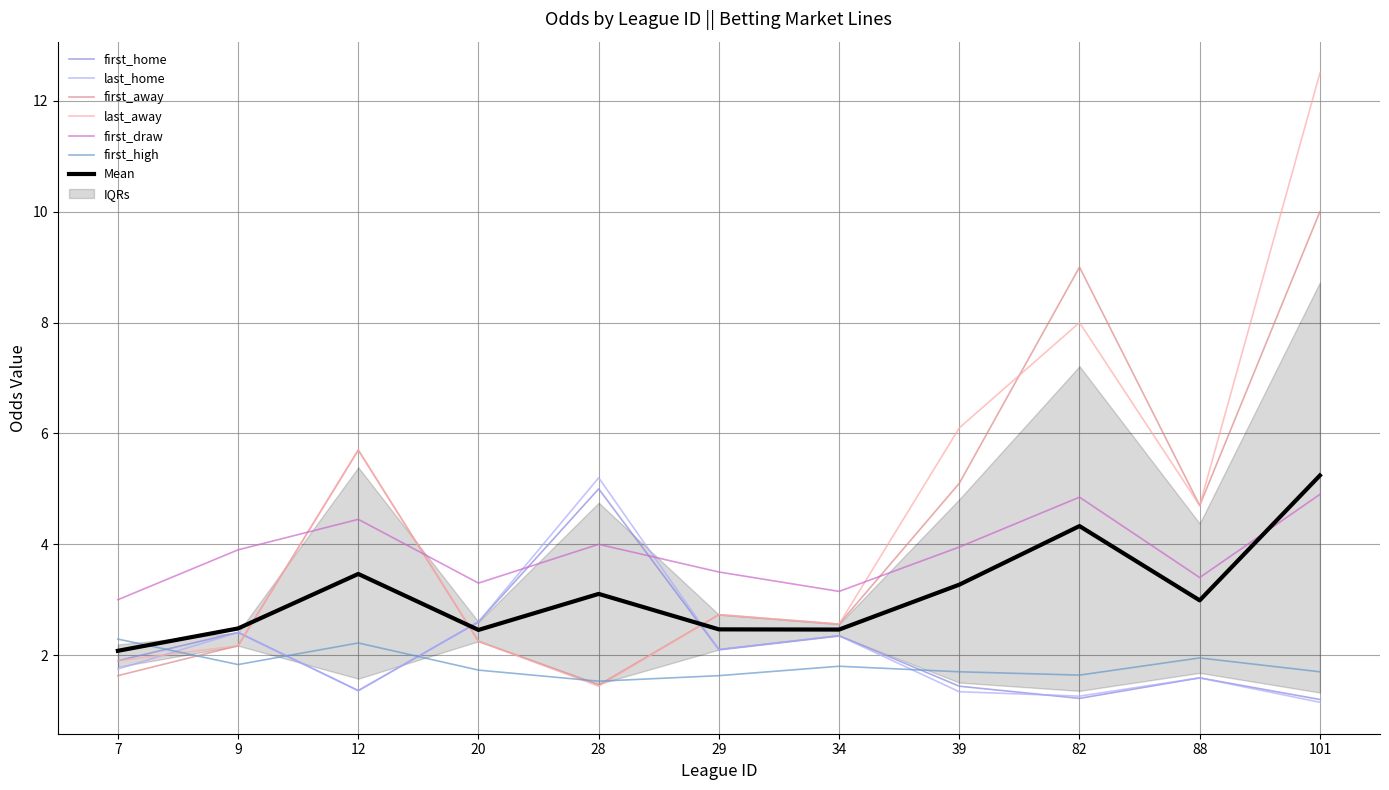

True or false: first_high has more than 1 points higher than both neighbors.

True